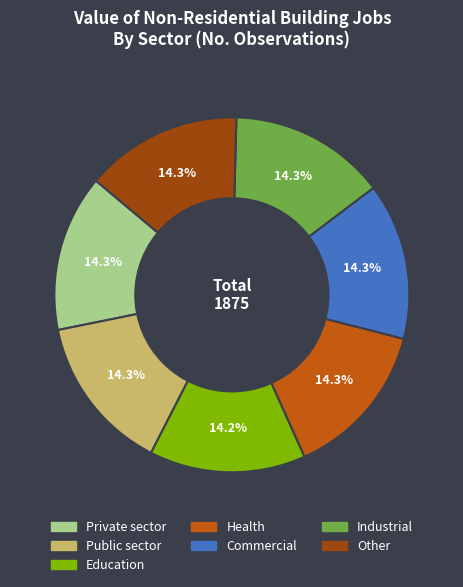

How many segments does this pie chart have?

7